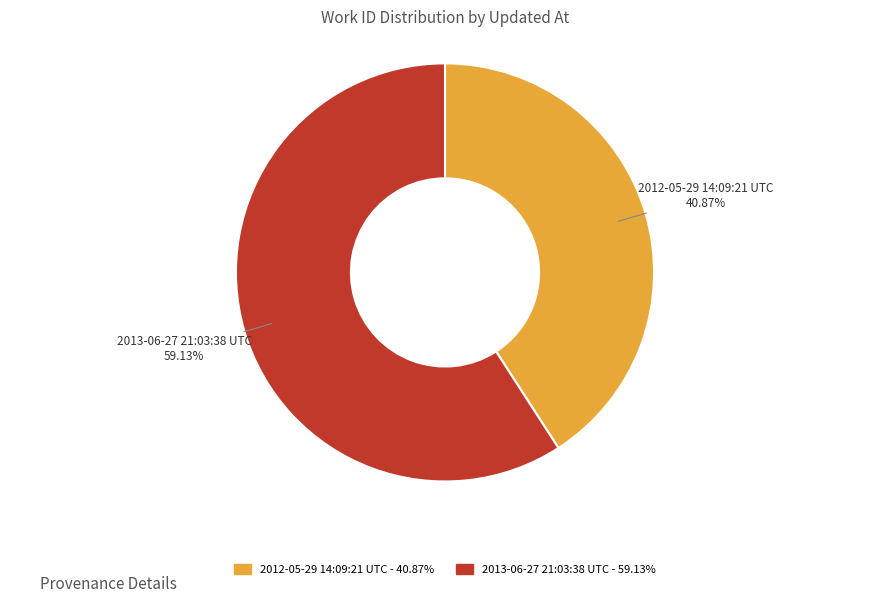

Is there any slice that represents more than half of the pie?

Yes